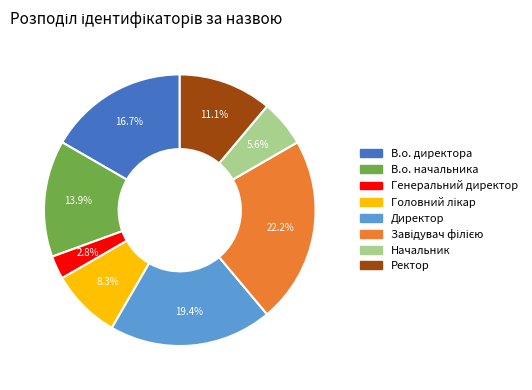

What is the ratio of the value at В.о. директора to the value at Начальник?

3.0